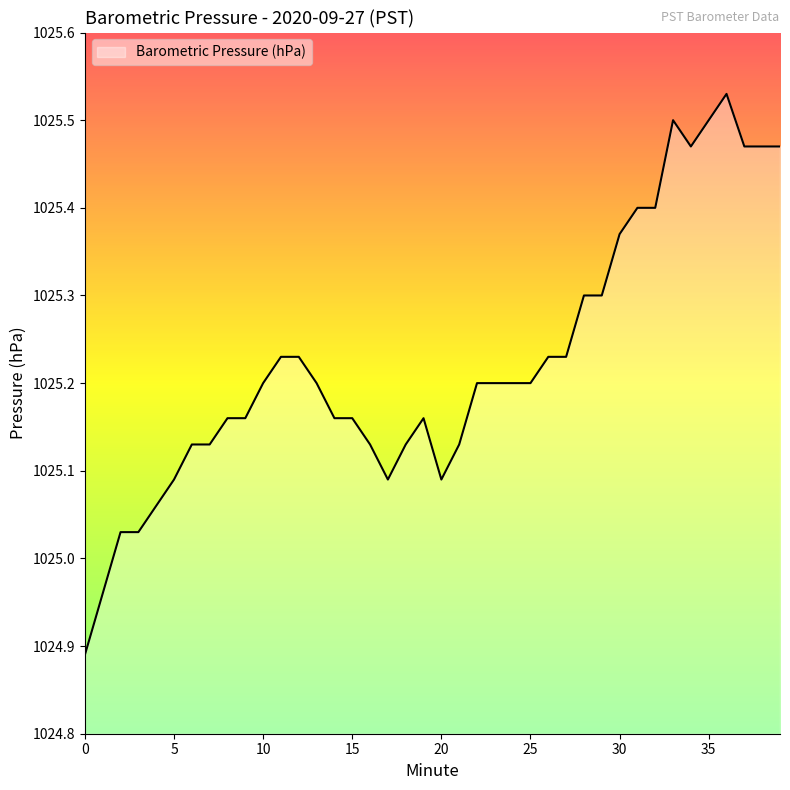

What is the difference between the maximum and minimum values?

0.6